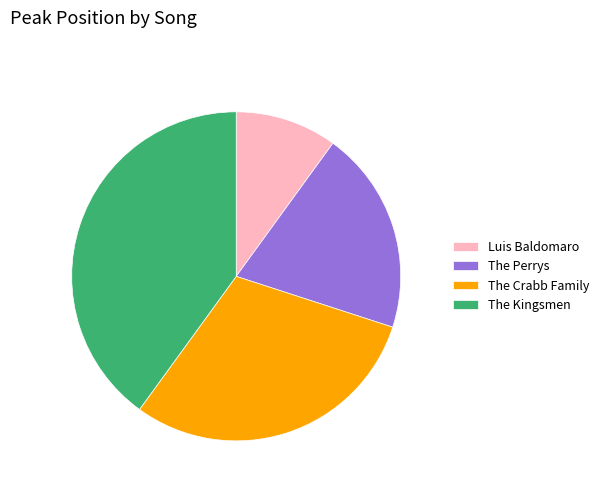

Do The Crabb Family and Luis Baldomaro together represent more than half of the pie?

No